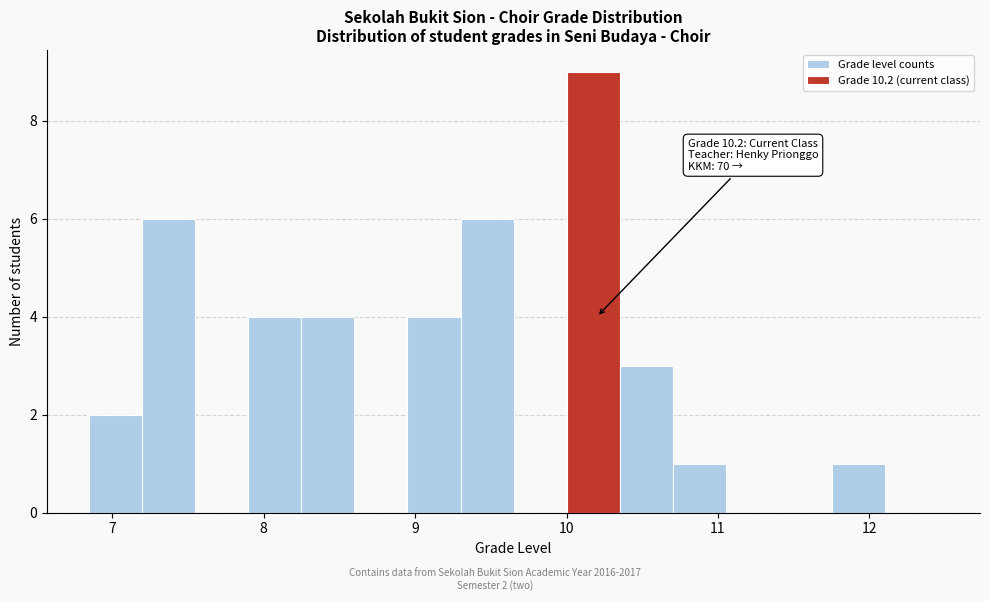

Read against the x-axis, roughly where is the centre of the tallest bar?

10.2